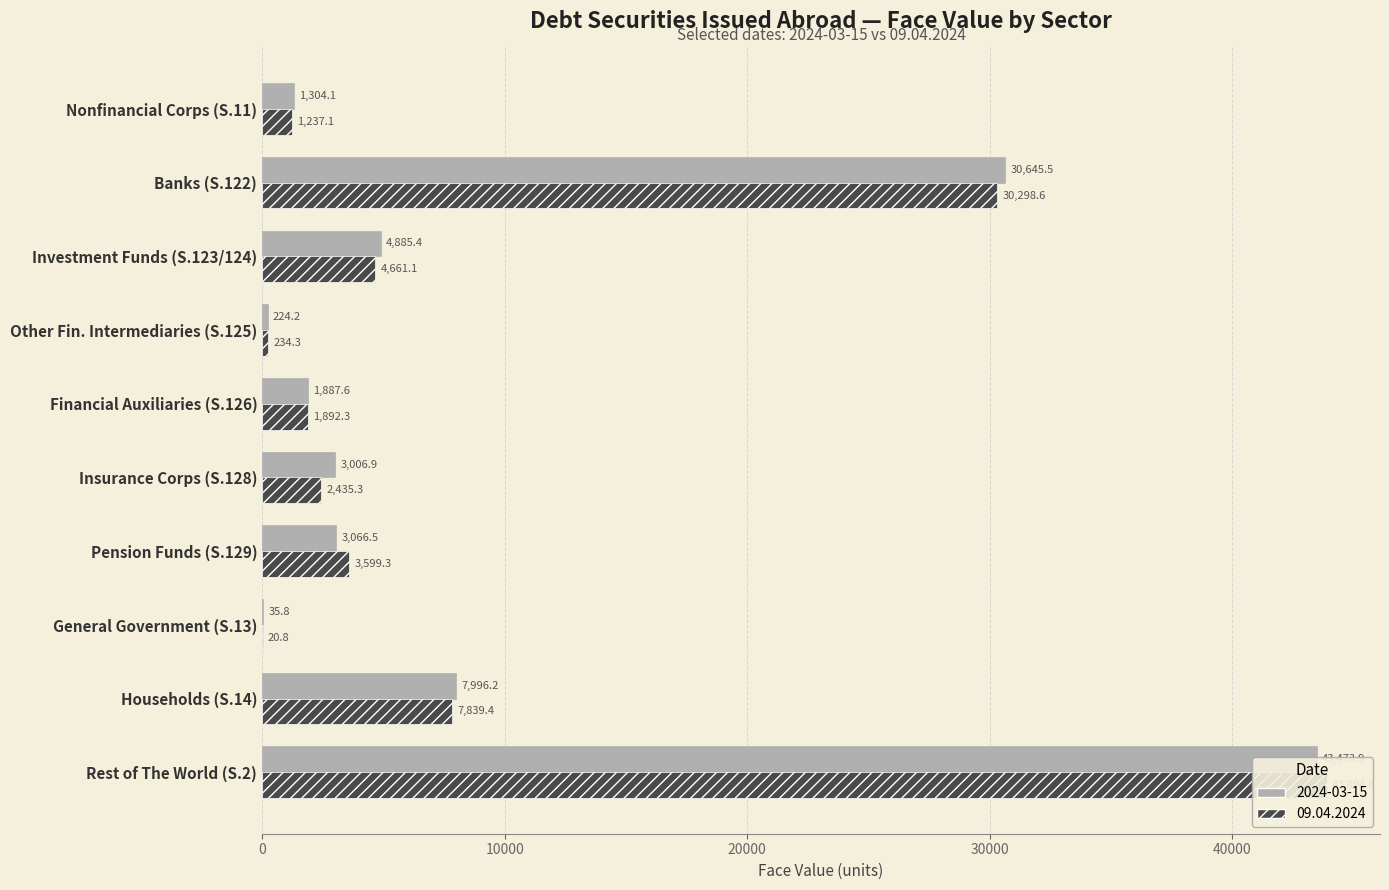

The 09.04.2024 series shows 7839.4 at Households (S.14). True or false?

True